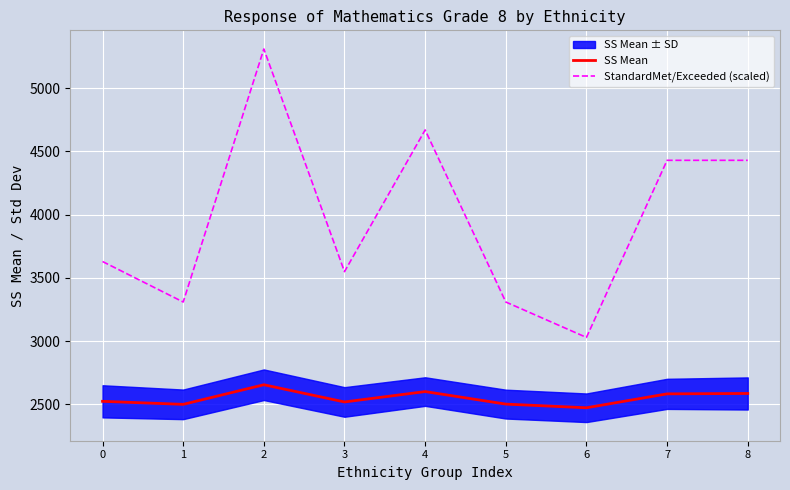

What value does the StandardMet/Exceeded (scaled) series have at 2, to the nearest 10?

5310